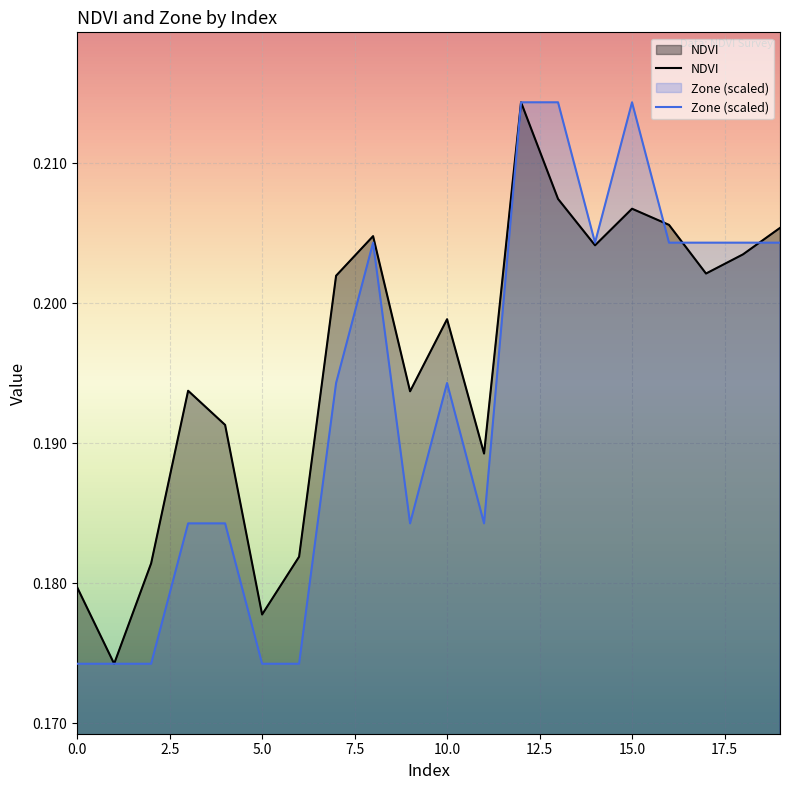

What is the smallest value displayed?

0.2